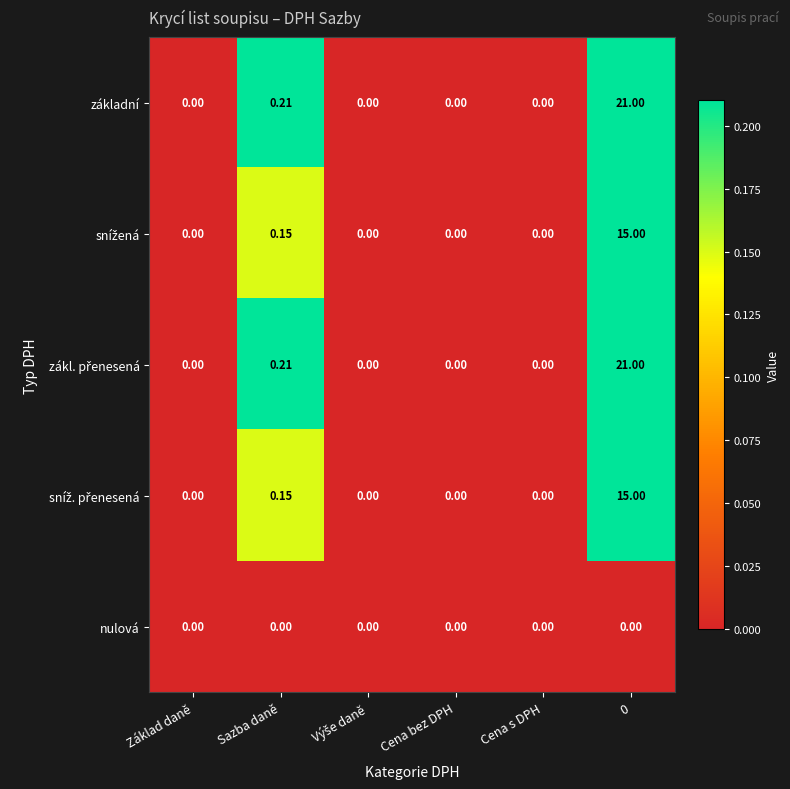

At which label is základní closest to 10?

Sazba daně